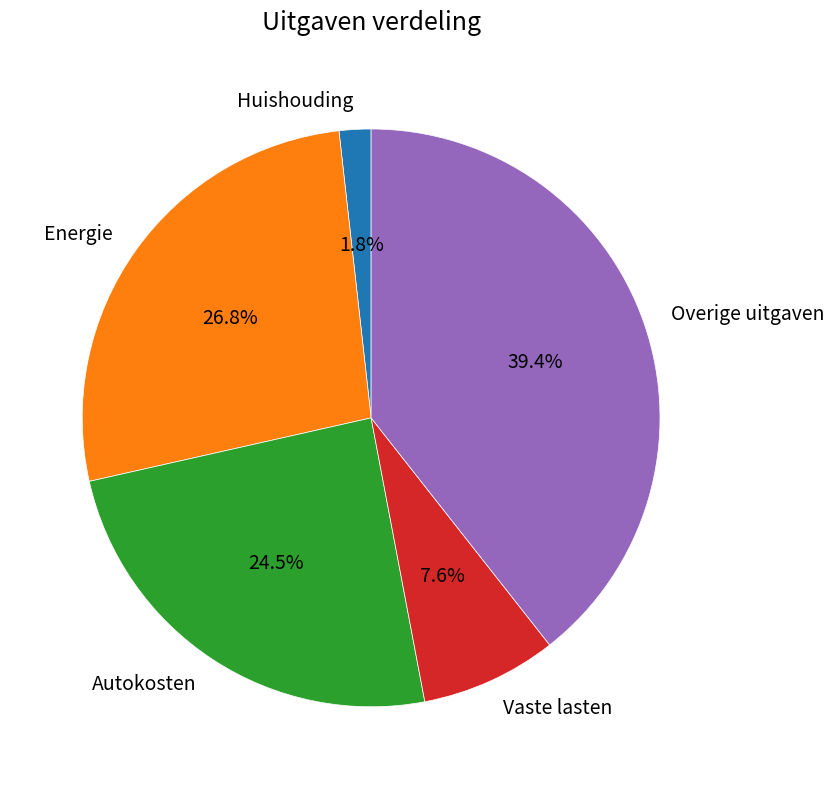

What is the largest slice in the pie chart?

Overige uitgaven